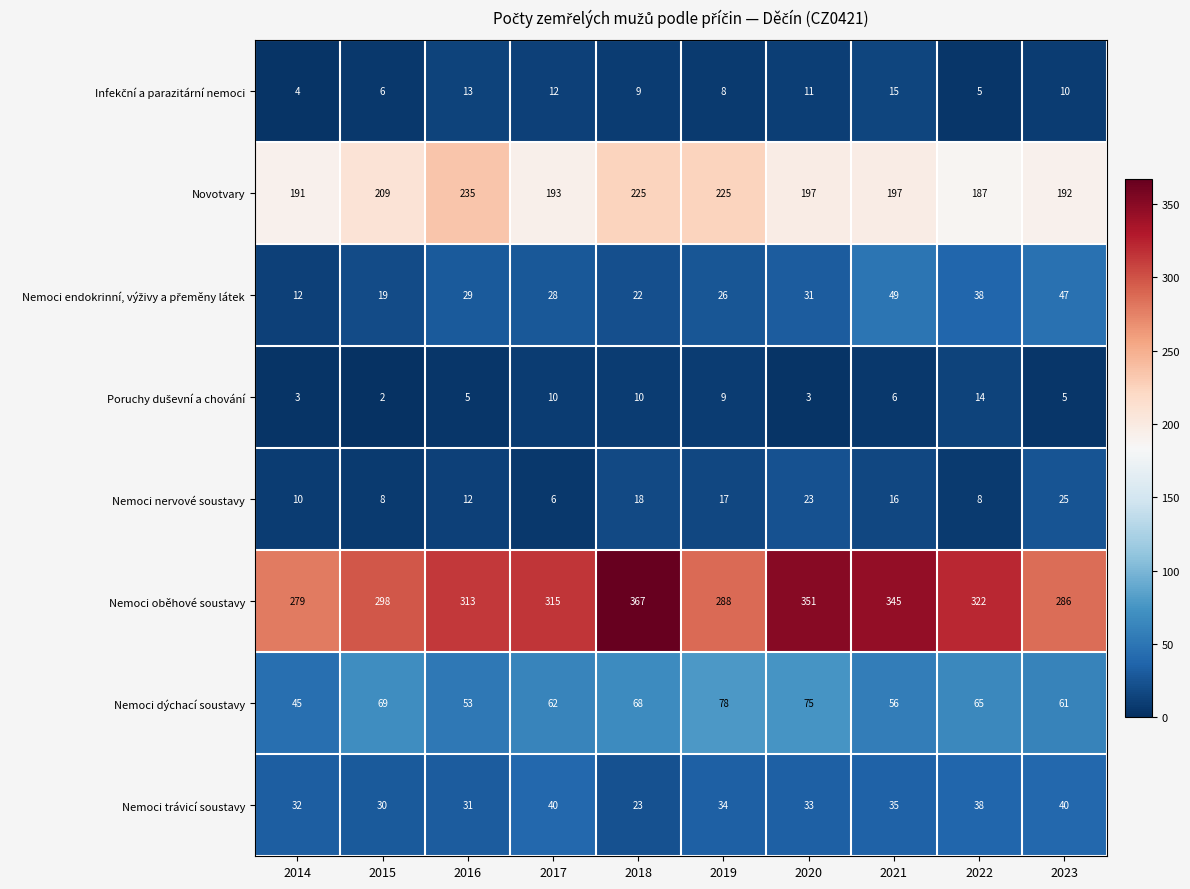

What is the sum of the Nemoci dýchací soustavy values at 2023 and 2021?

117